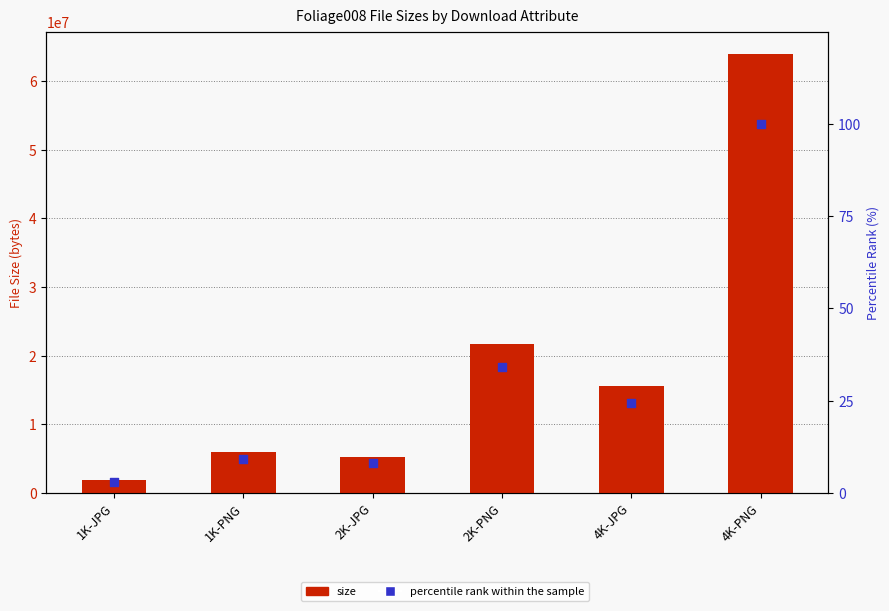

Which series reaches the minimum Y coordinate?

percentile rank within the sample